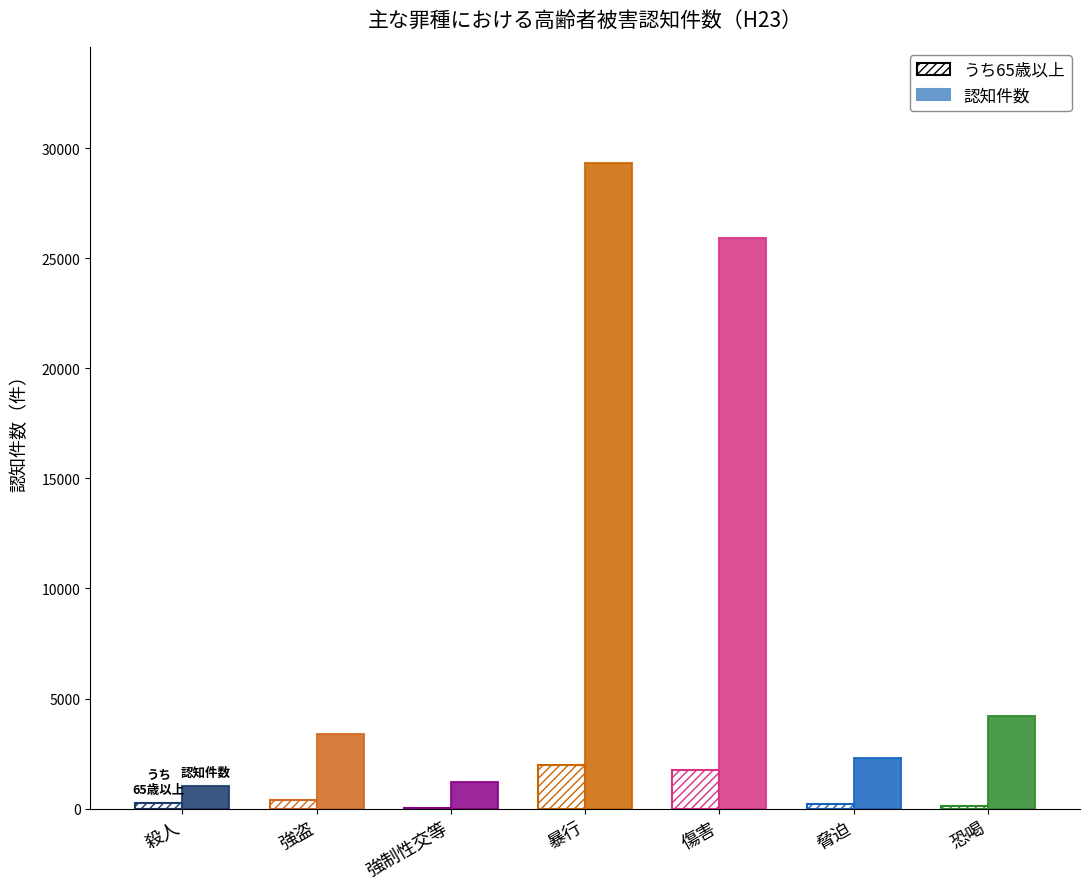

Is it true that うち65歳以上 equals 13 at 強制性交等?

True